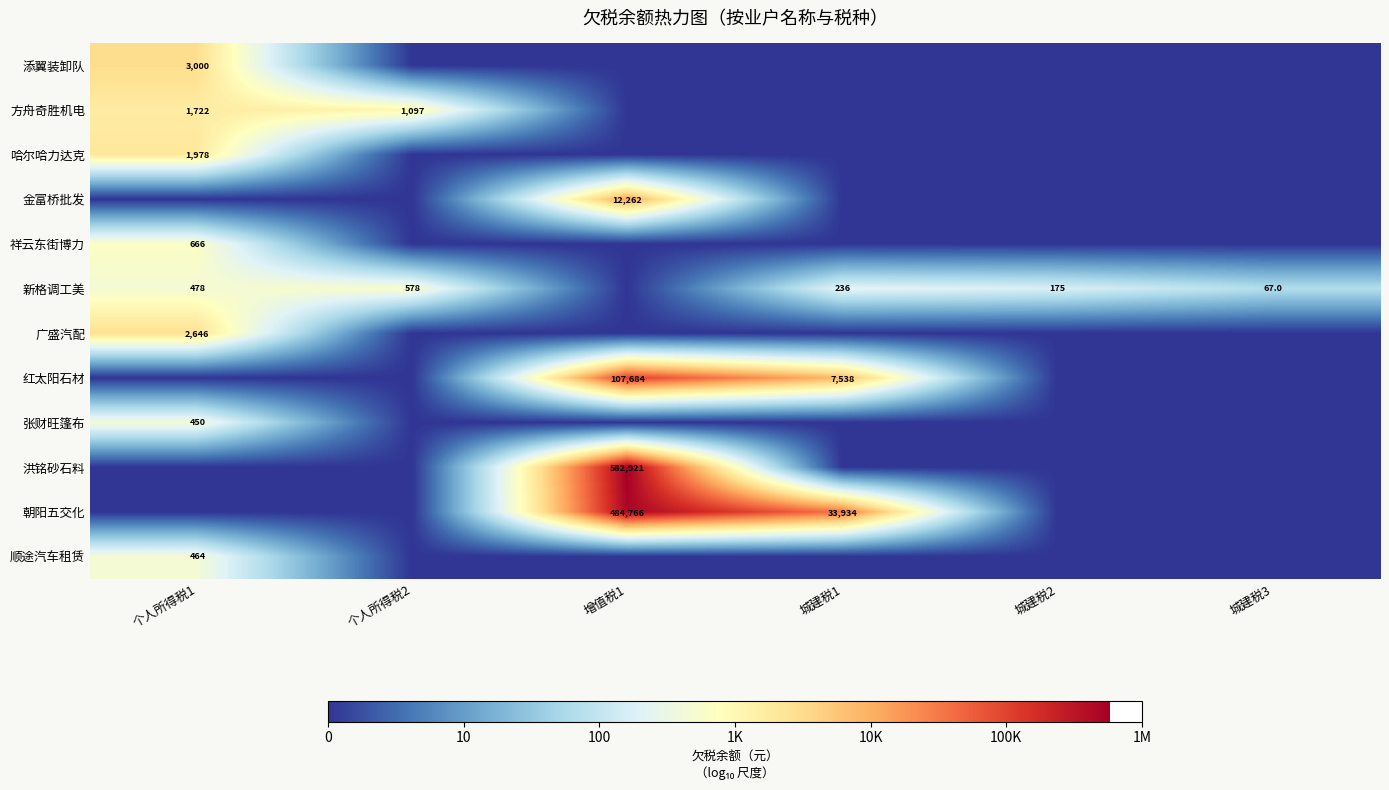

True or false: 新格调工美 has a value of 236 at 城建税1.

True